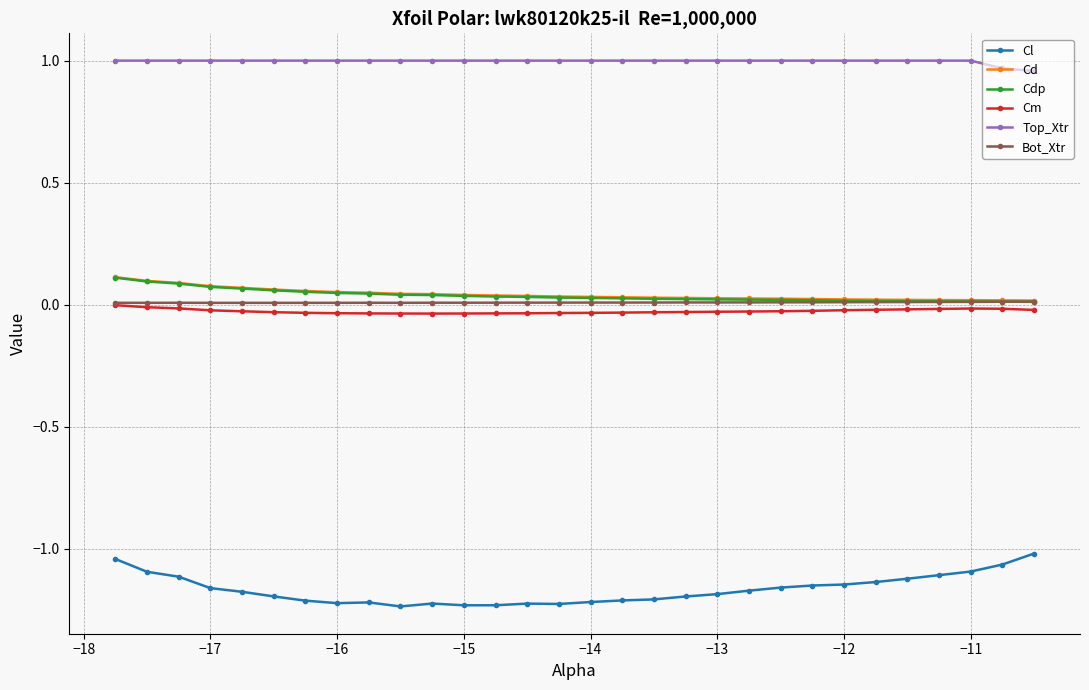

Which series has the widest spread of values?

Cl